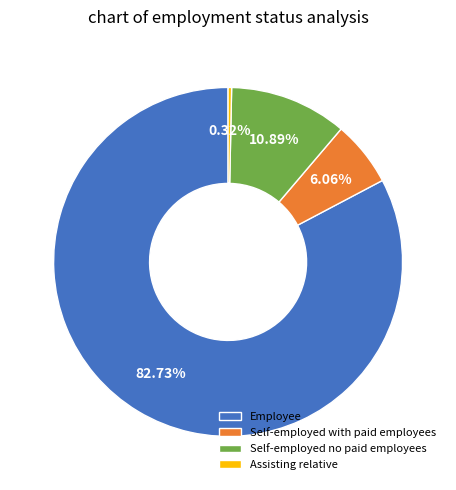

Which category has the smallest portion of the pie?

Assisting relative